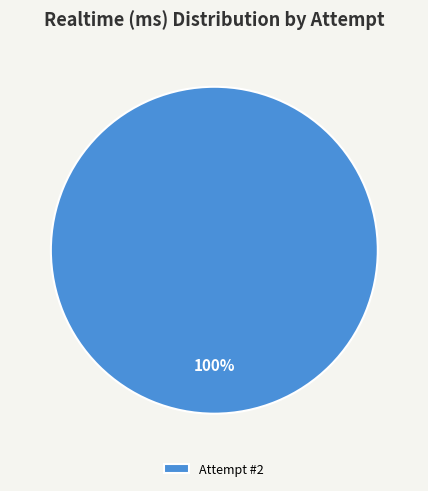

True or false: Attempt #2 accounts for 100% of the total.

True